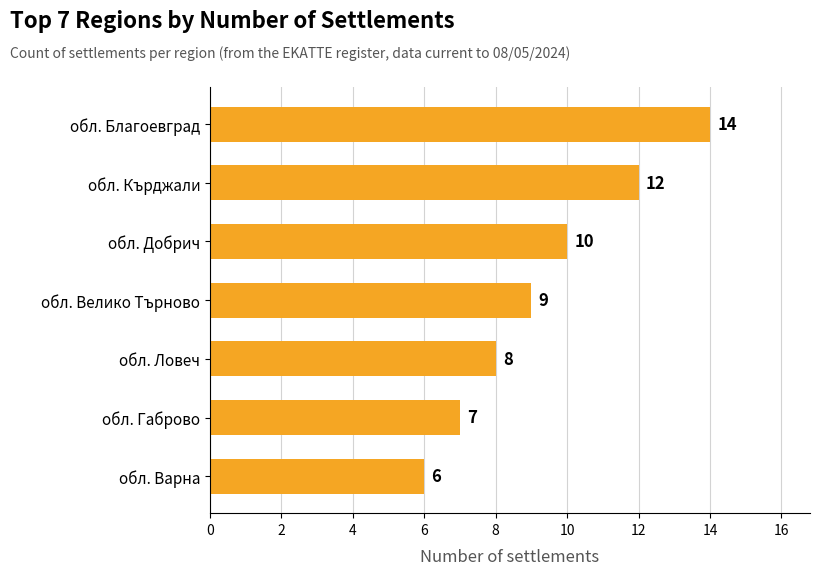

Where is the data nearest to the value 10?

обл. Добрич